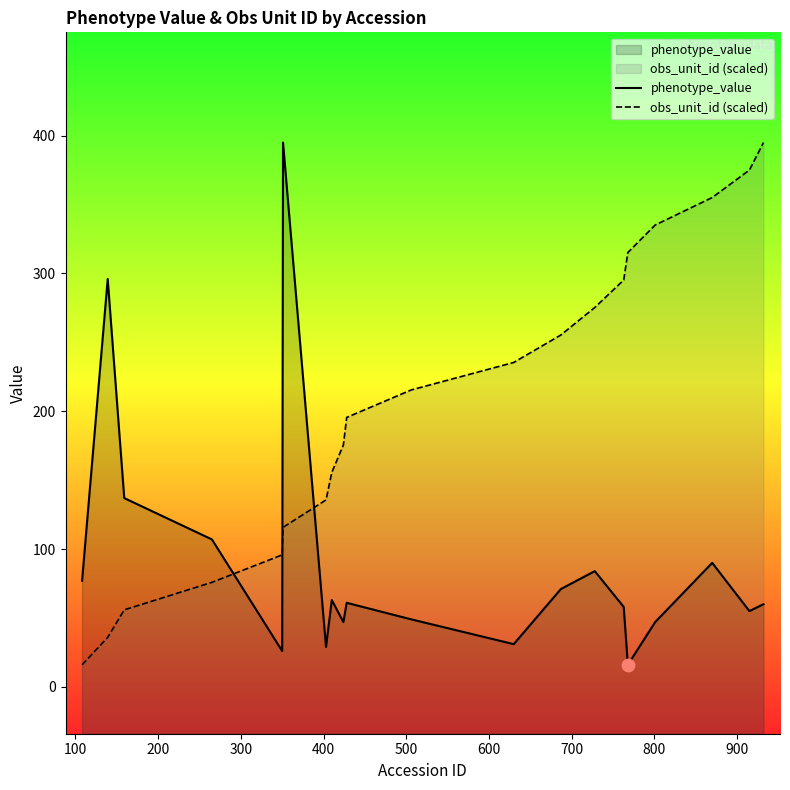

Which series has the widest spread of Y values?

phenotype_value